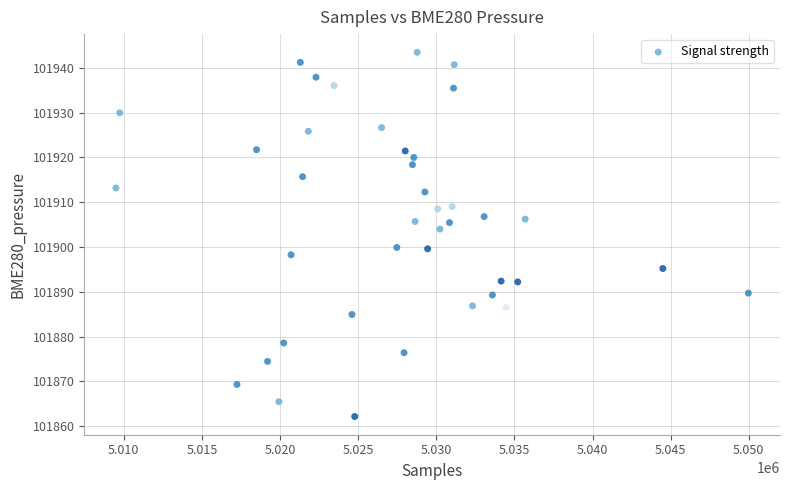

What is the range of Y values (max minus min)?

81.3